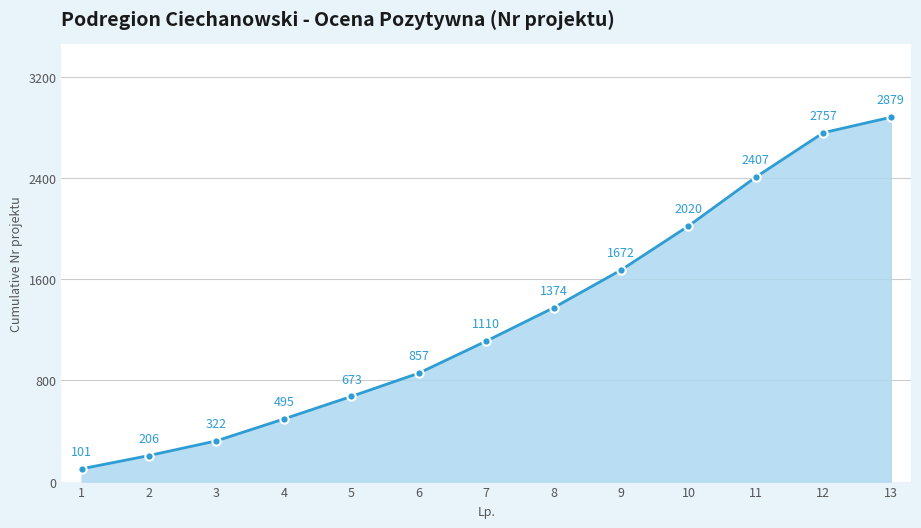

What is the maximum value shown in the chart?

2879